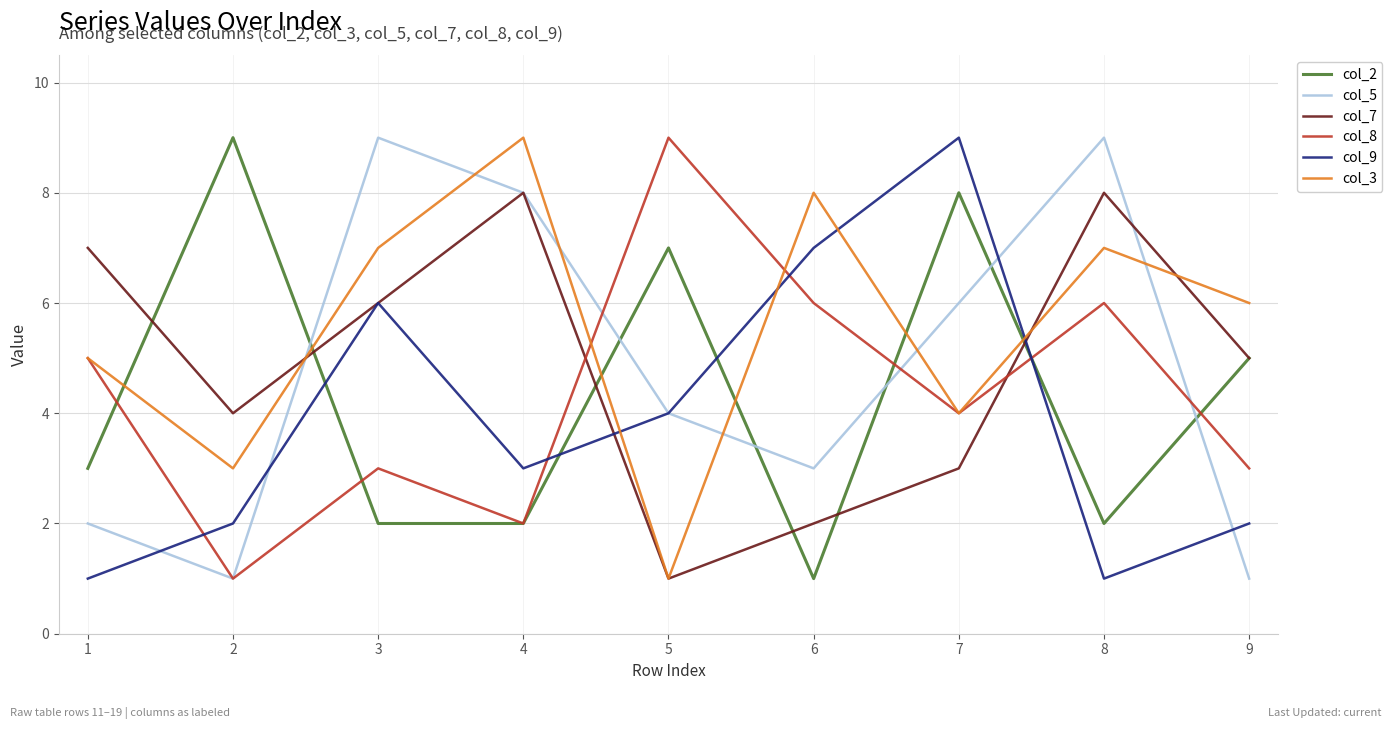

Which series has the largest total across all categories?

col_3